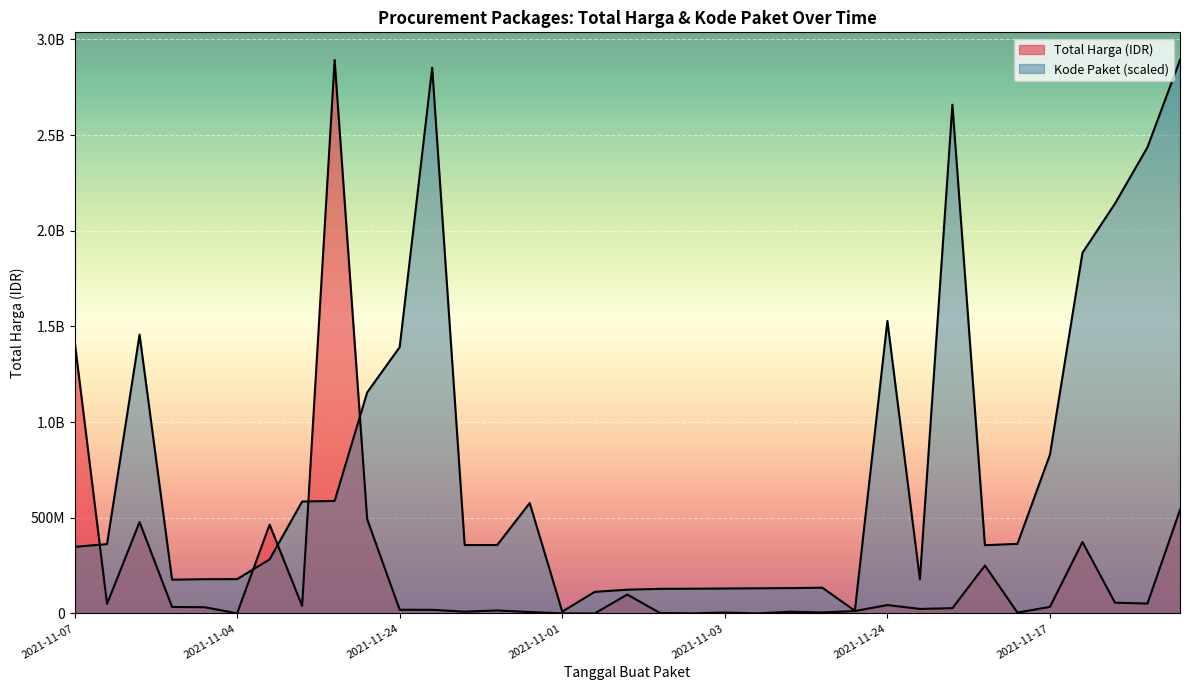

At how many categories does at least one series exceed 1582985455?

7